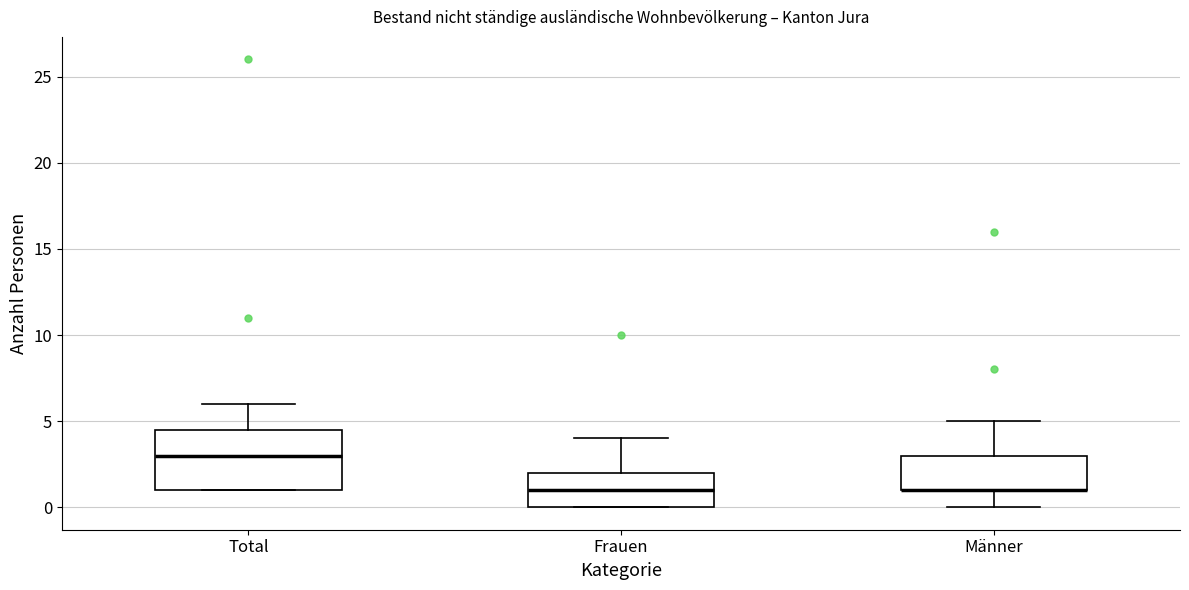

Which box is the tallest, from its lower edge to its upper edge?

Total